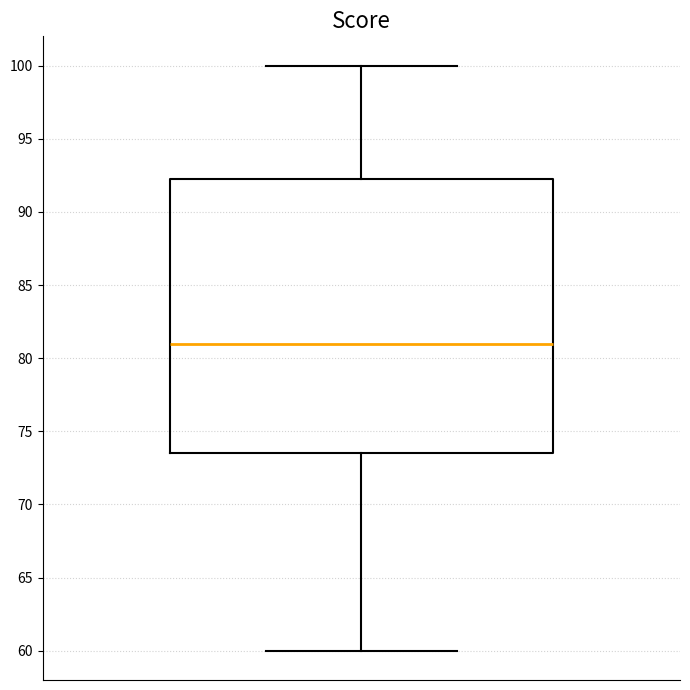

Transcribe this box plot: give where the median line is, the range the box spans, and where the two whiskers end, as read against the y-axis. The values are not printed on the chart, so give them approximately, as read against the axis.

median 81.0, box 73.5 to 92.5, whiskers 60.0 to 100.0